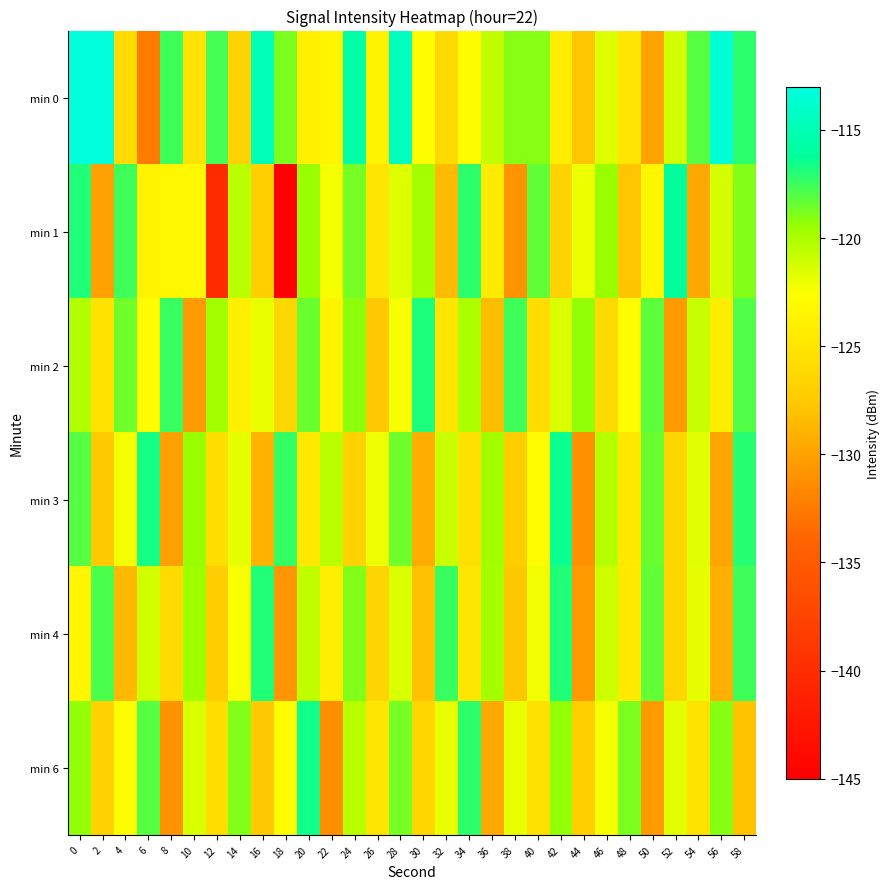

What is the total value across all series at 22?

-745.4